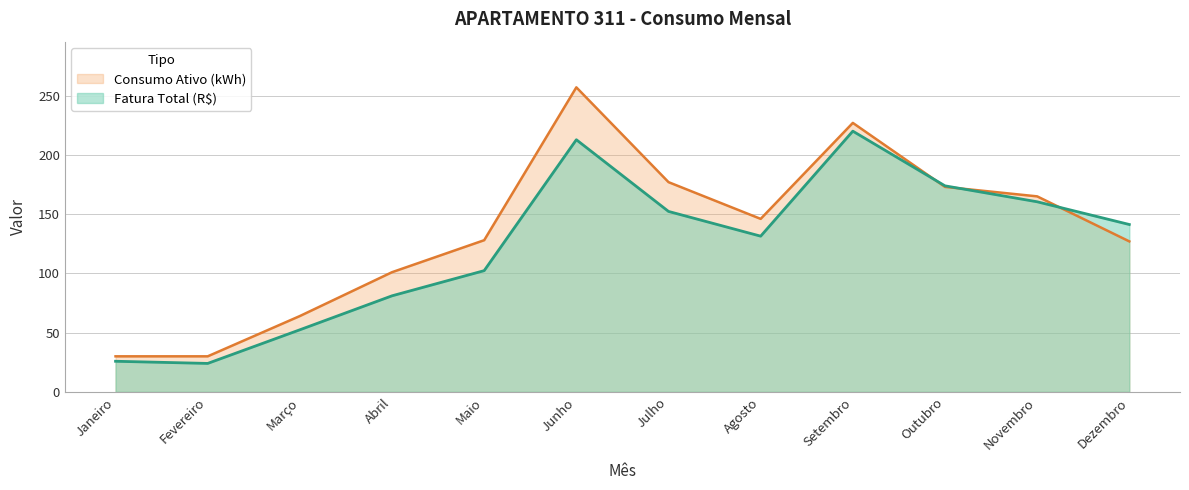

Between Abril and Fevereiro, which is larger?

Abril